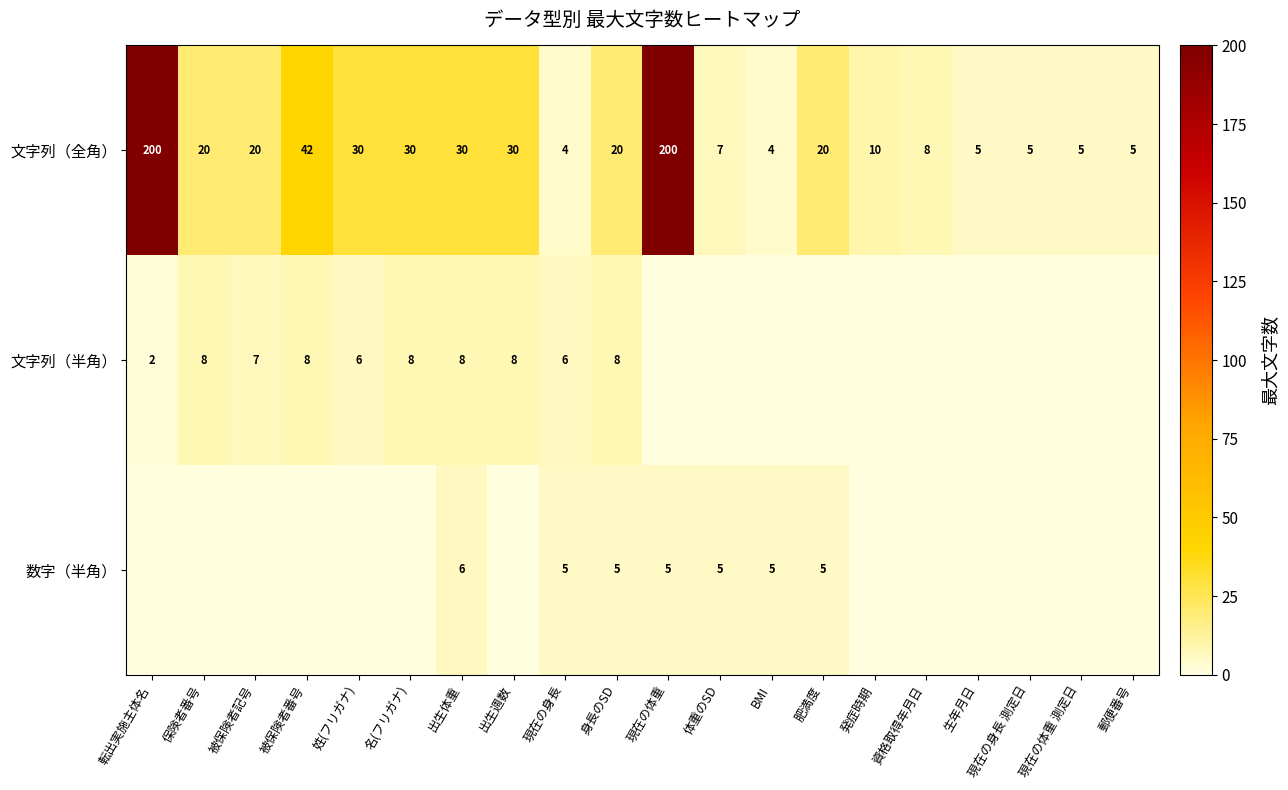

The value of 文字列（半角） at 身長のSD is 2. True or false?

False